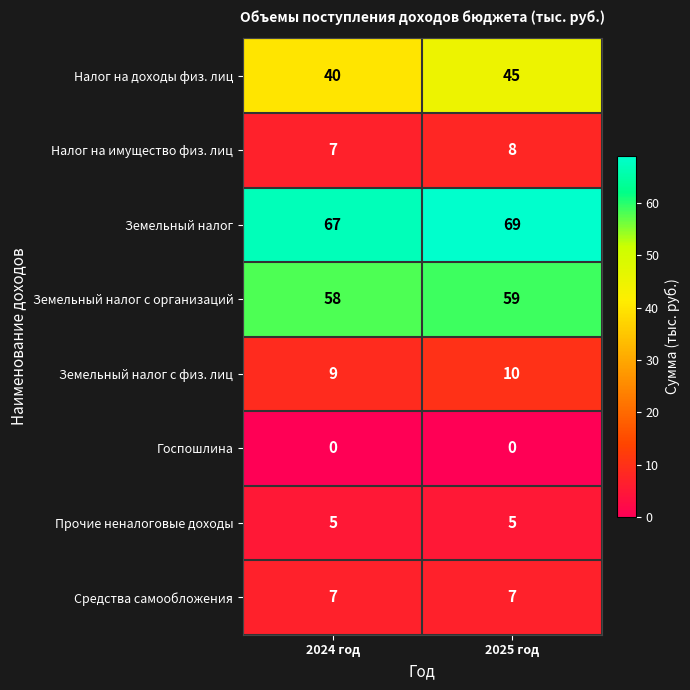

Which series has the largest total across all categories?

Земельный налог